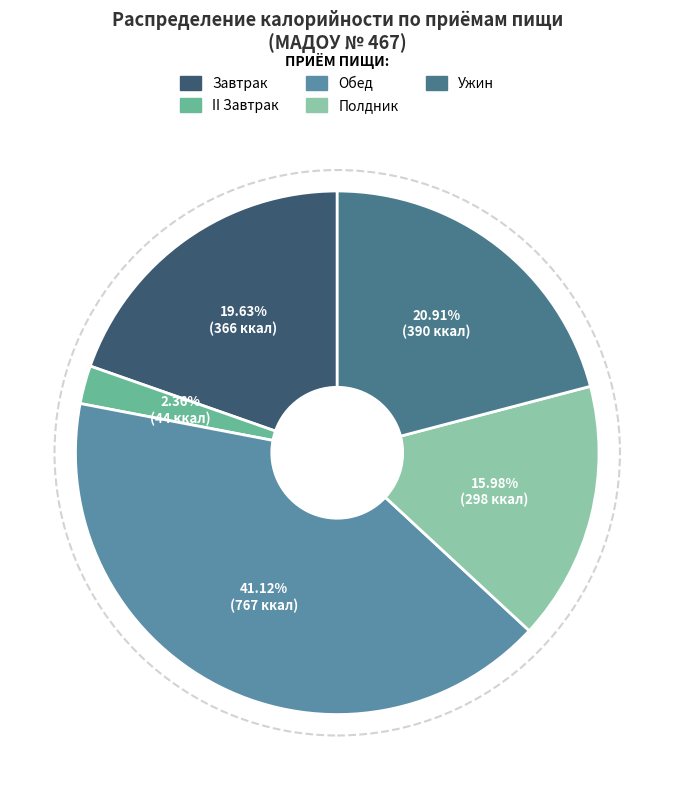

To the nearest percent, what is the difference between the Полдник and II Завтрак slice percentages?

14%